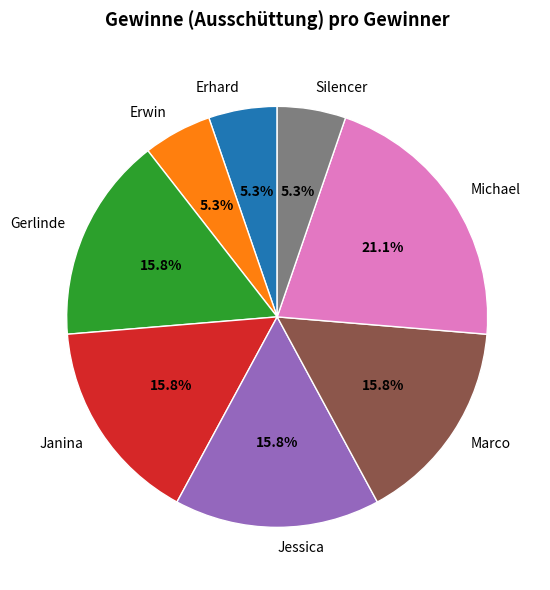

Is it true that Erwin is 13% of the pie?

False